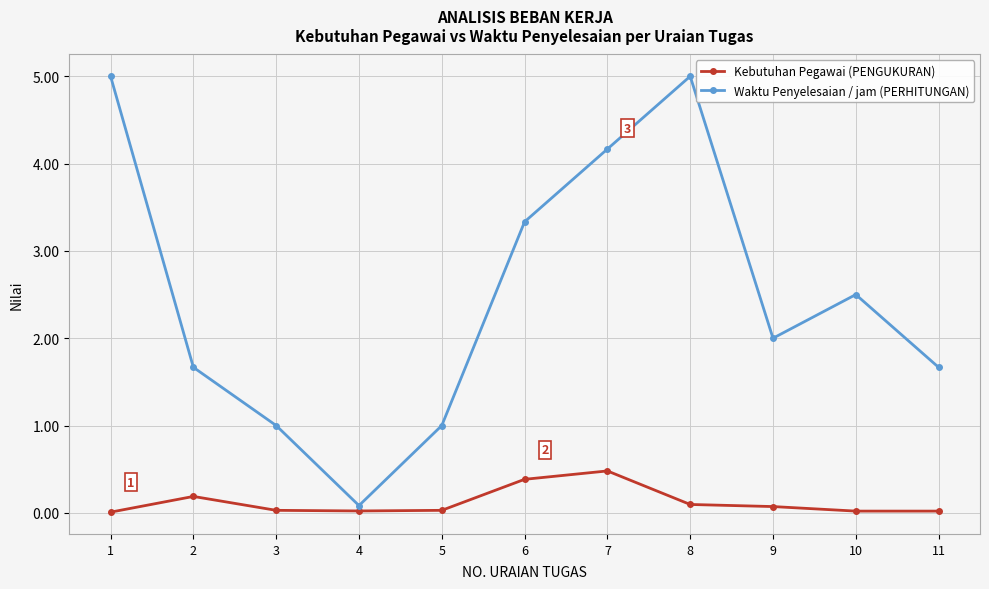

At which label does Waktu Penyelesaian / jam (PERHITUNGAN) reach its minimum?

4